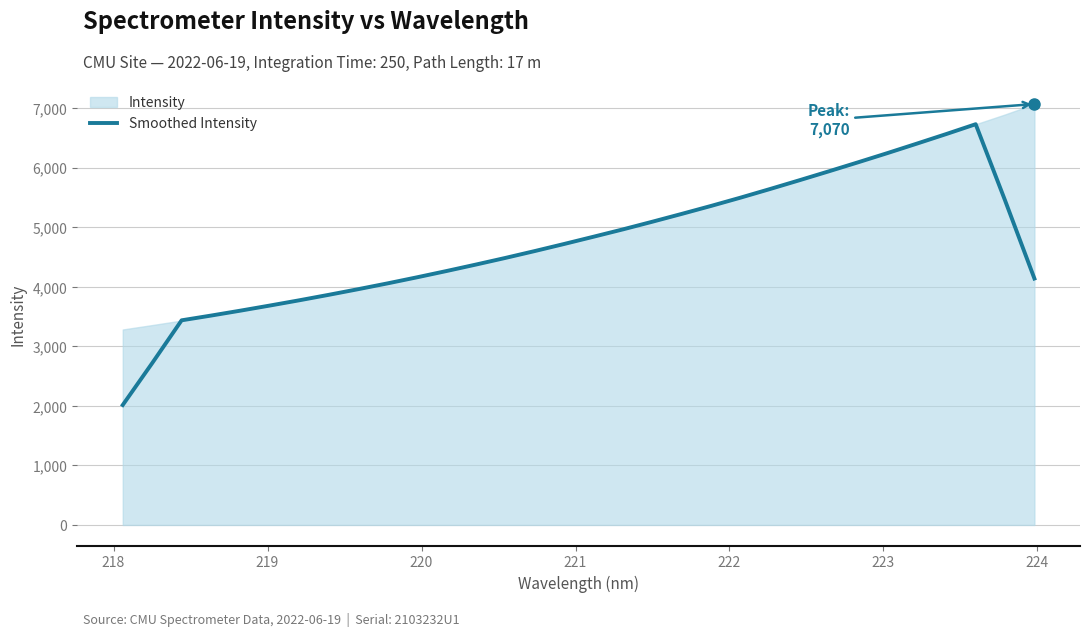

What is the lowest value of the Smoothed Intensity series?

2015.0